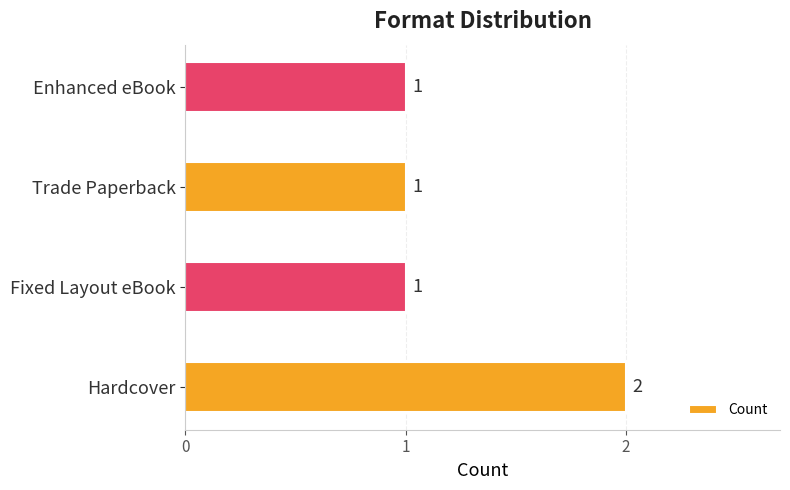

What is the sum of all values?

5